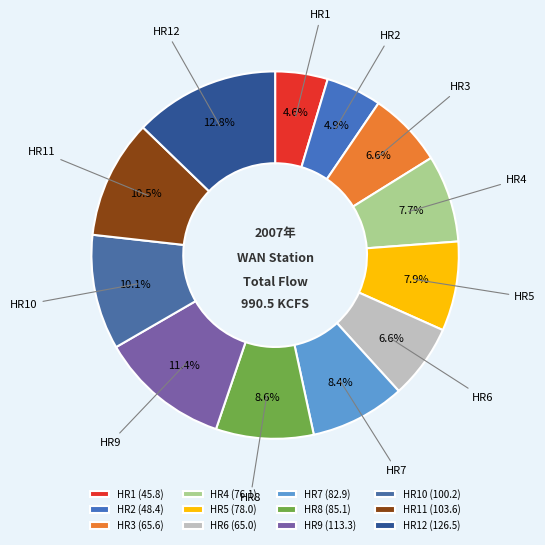

Does any single category account for the majority?

No